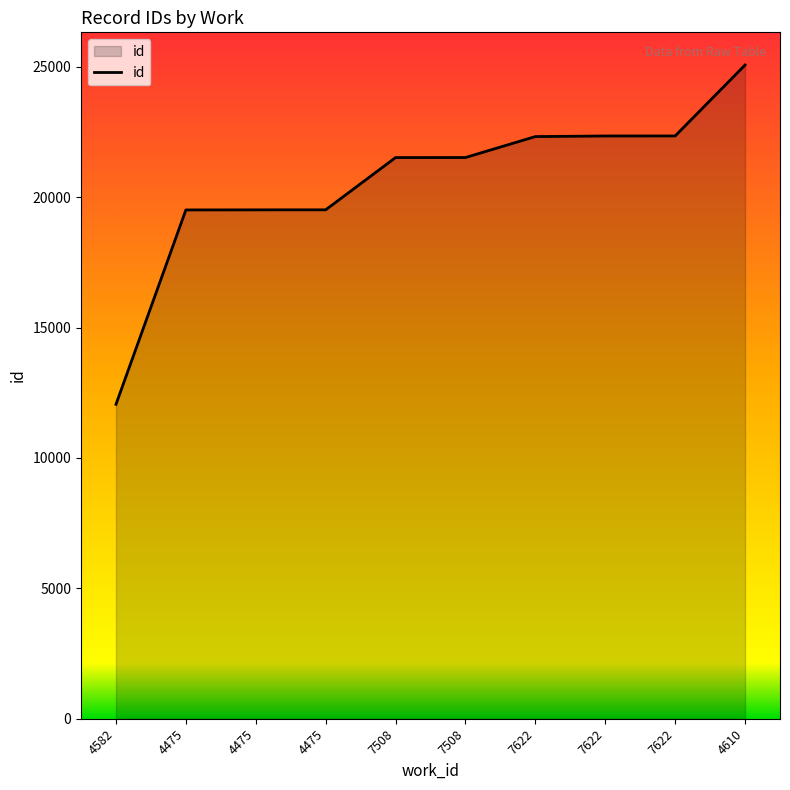

Reading right to left, extract all data points from this chart.

4610=25068	7622=22348	7622=22347	7622=22324	7508=21521	7508=21519	4475=19515	4475=19514	4475=19511	4582=12057